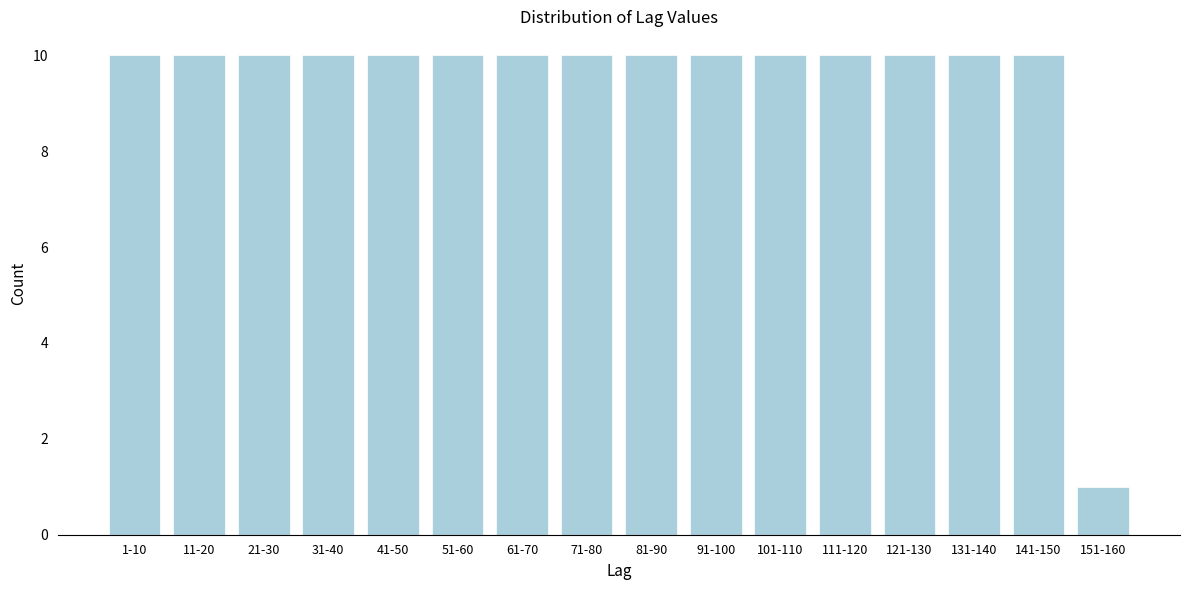

Reading left to right, what are all the values shown in this chart?

10	10	10	10	10	10	10	10	10	10	10	10	10	10	10	1